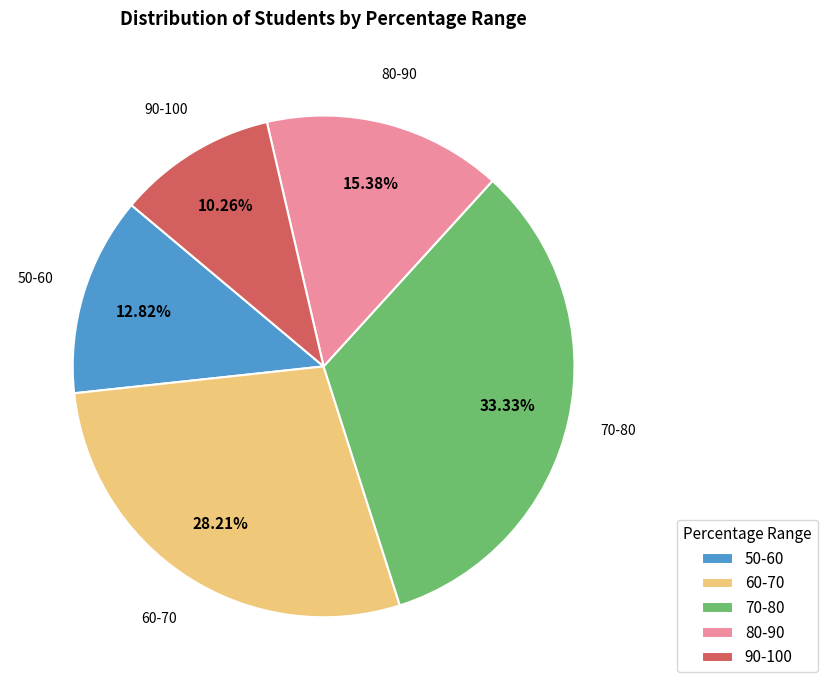

To the nearest percent, what is the difference between the largest and smallest slice percentages?

23%